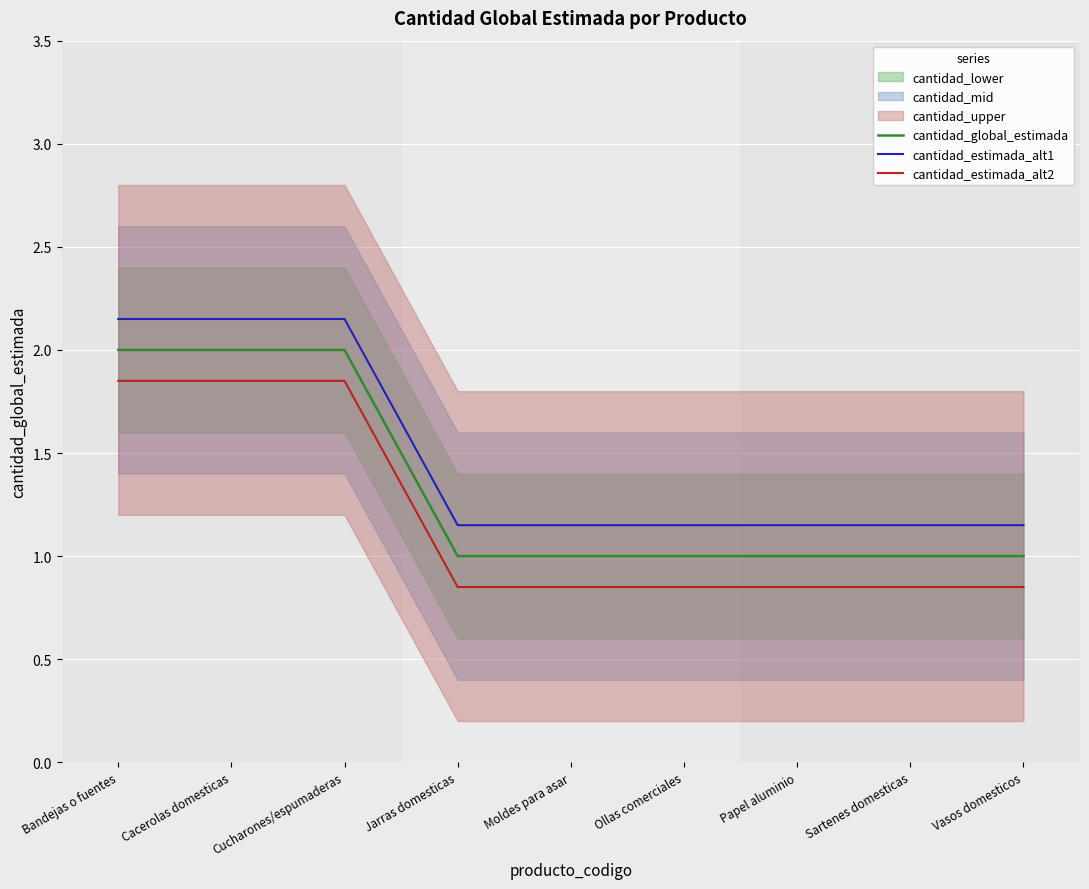

What is the difference between the maximum and second lowest values in the cantidad_global_estimada series?

1.0